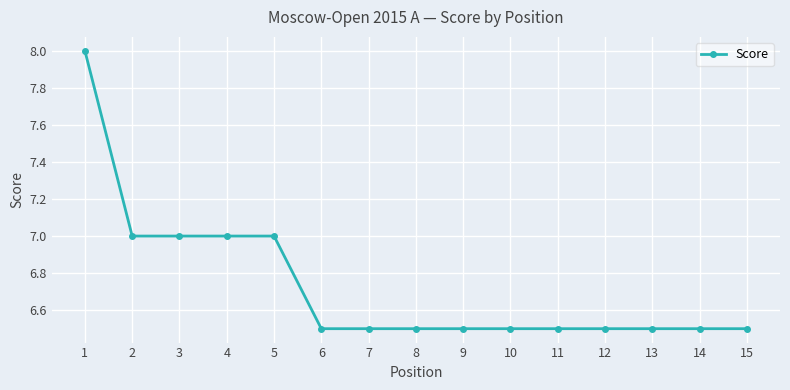

Reading left to right, list all the values displayed in this chart.

8.0	7.0	7.0	7.0	7.0	6.5	6.5	6.5	6.5	6.5	6.5	6.5	6.5	6.5	6.5